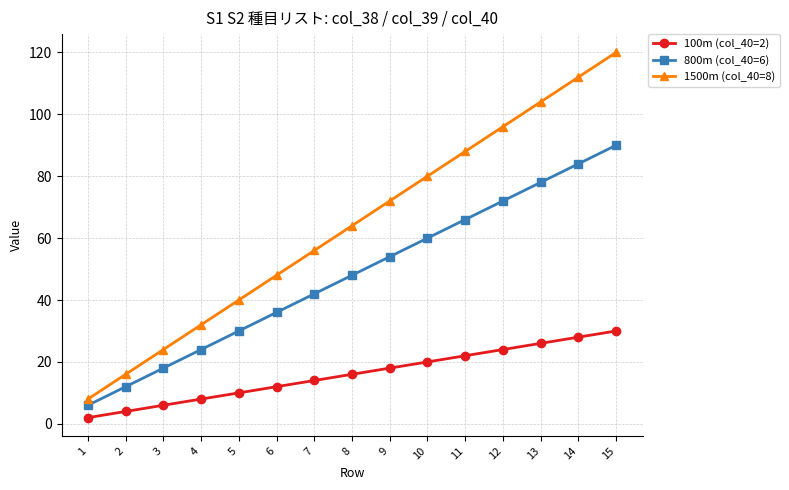

Reading left to right, list all the values displayed in this chart.

100m (col_40=2): 2	4	6	8	10	12	14	16	18	20	22	24	26	28	30
800m (col_40=6): 6	12	18	24	30	36	42	48	54	60	66	72	78	84	90
1500m (col_40=8): 8	16	24	32	40	48	56	64	72	80	88	96	104	112	120